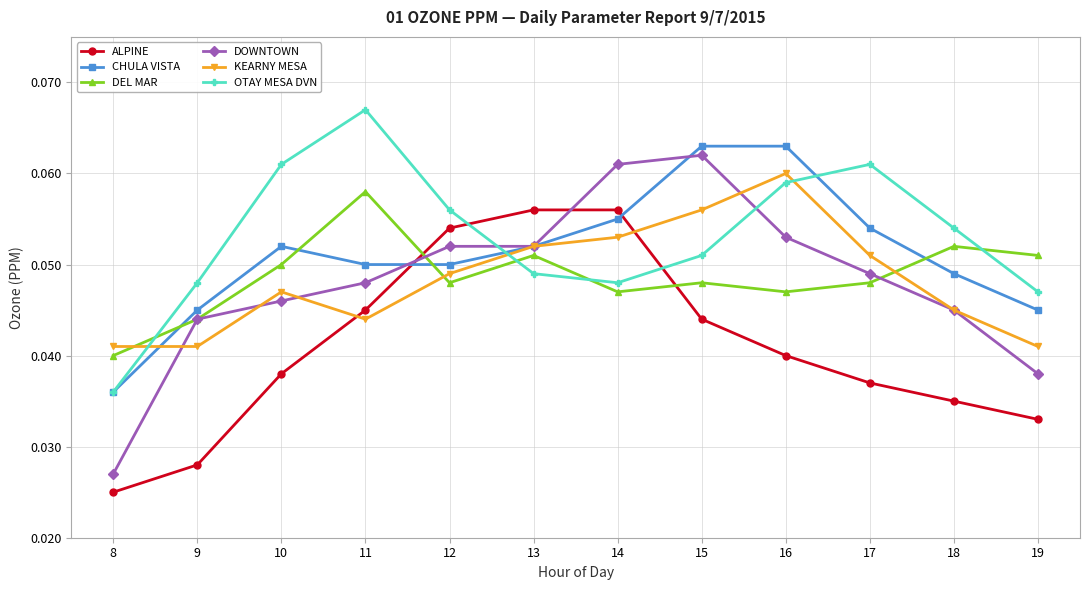

Is the value of OTAY MESA DVN at 17 greater than the value of DOWNTOWN at 8?

Yes